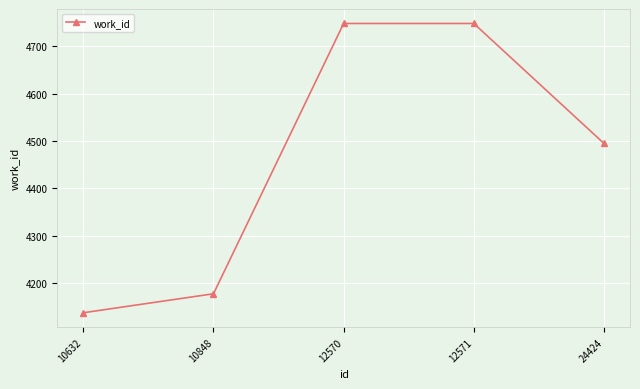

What is the maximum value shown in the chart?

4748